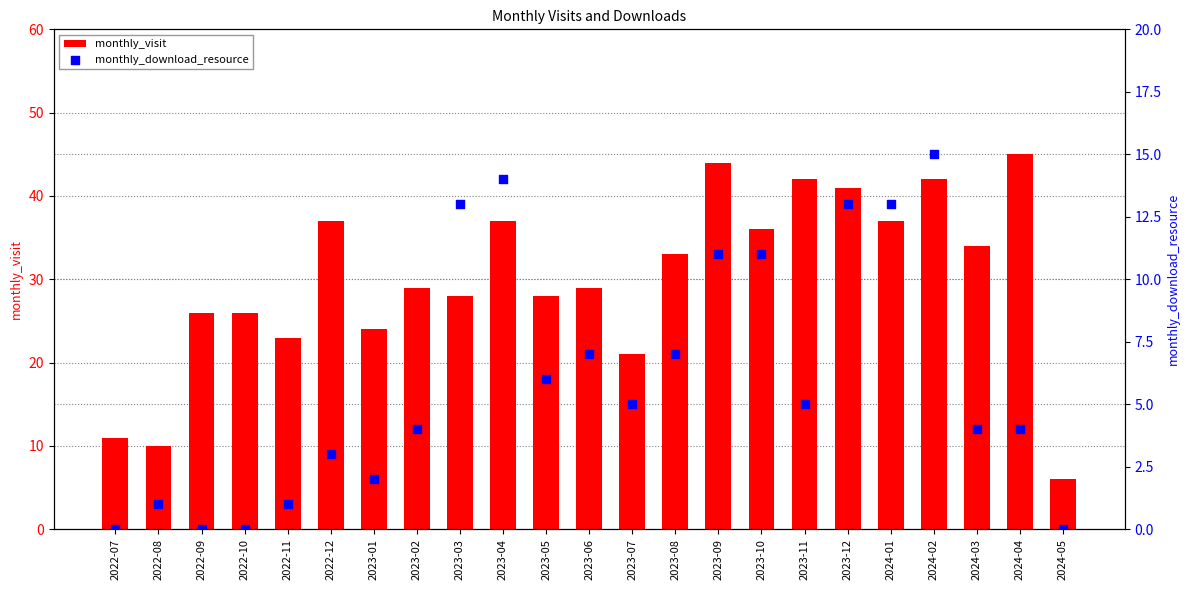

What is the total value across all series at 2022-10?

26